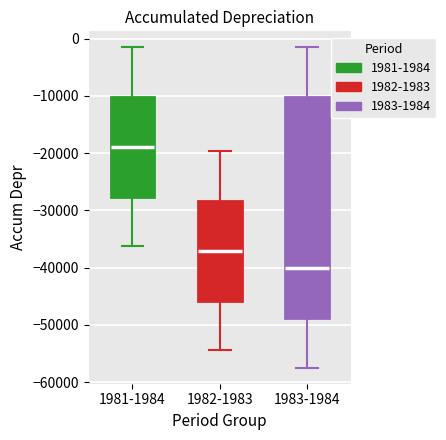

Which box's median line is the highest?

1981-1984